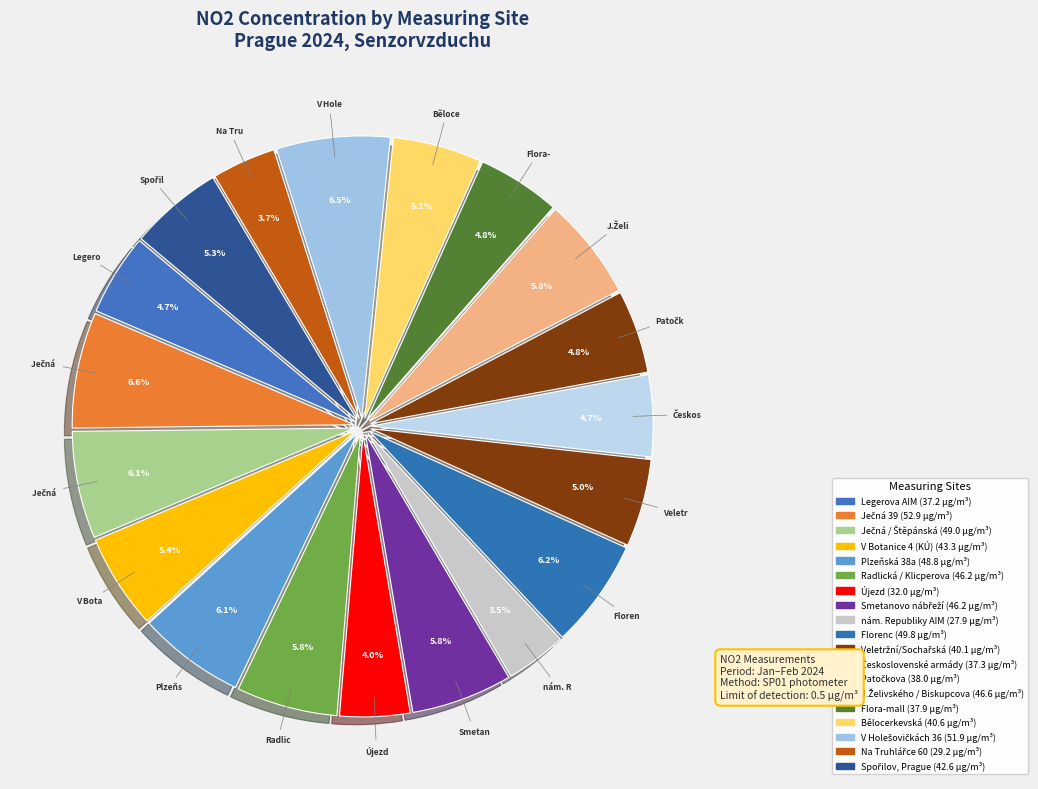

Which slice is the smallest?

nám. Republiky AIM